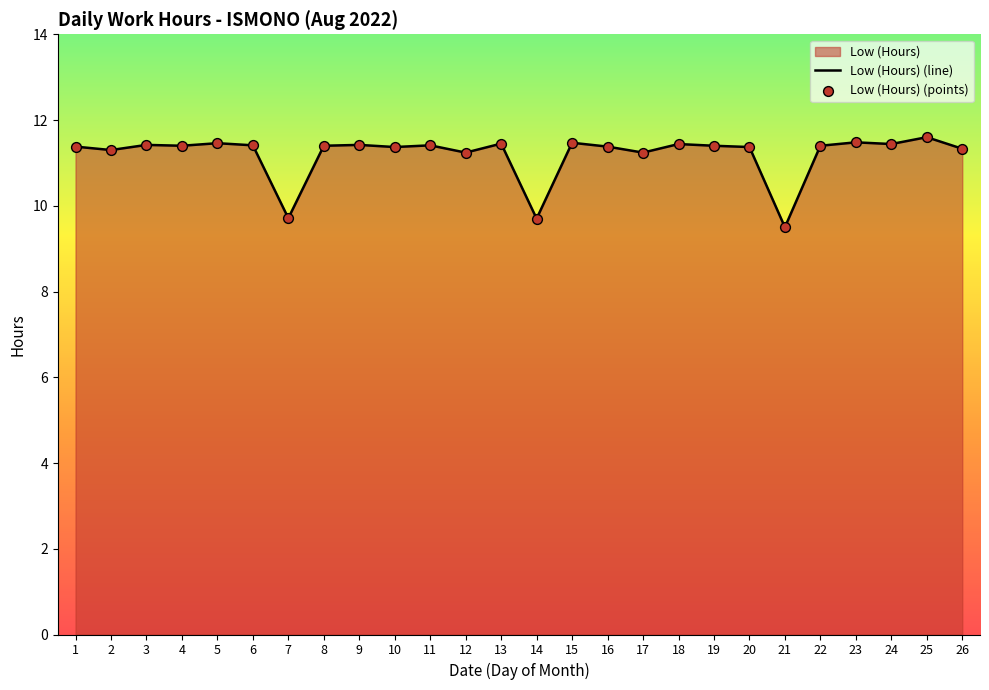

At how many categories does at least one series exceed 9?

26